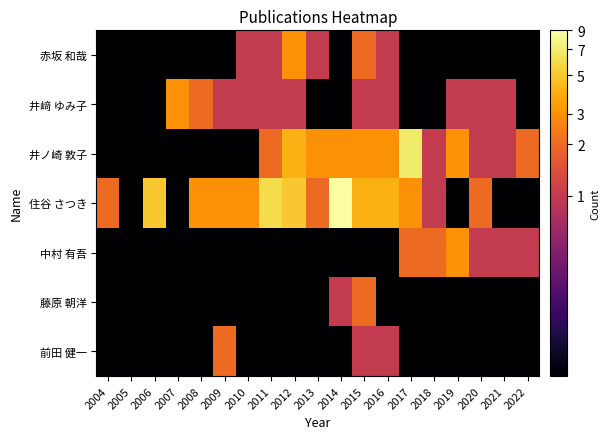

Which series has the widest spread of values?

住谷 さつき